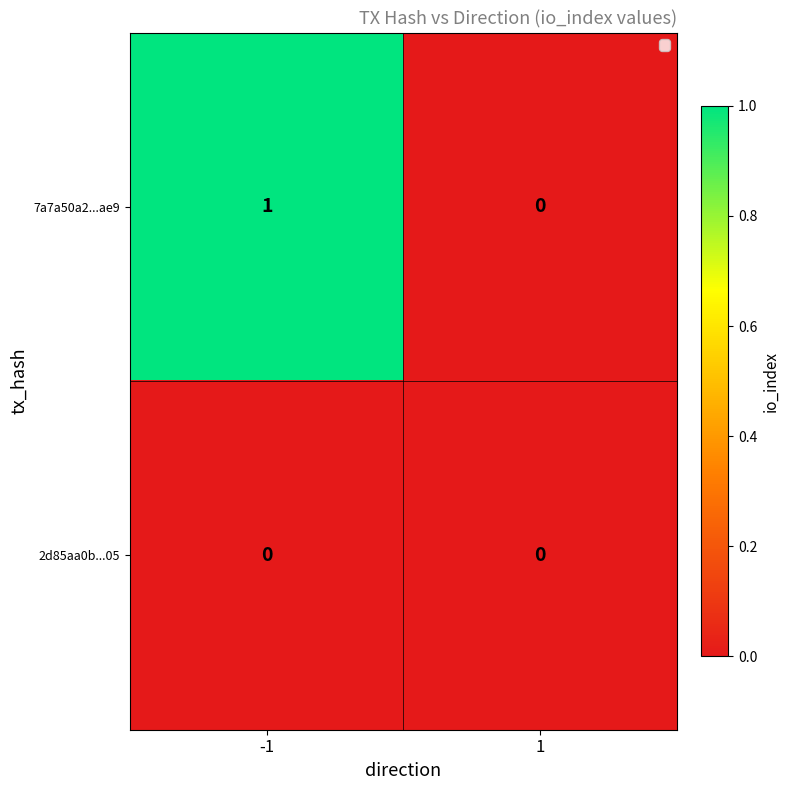

Rank the series by their average value, from lowest to highest.

2d85aa0b...05, 7a7a50a2...ae9